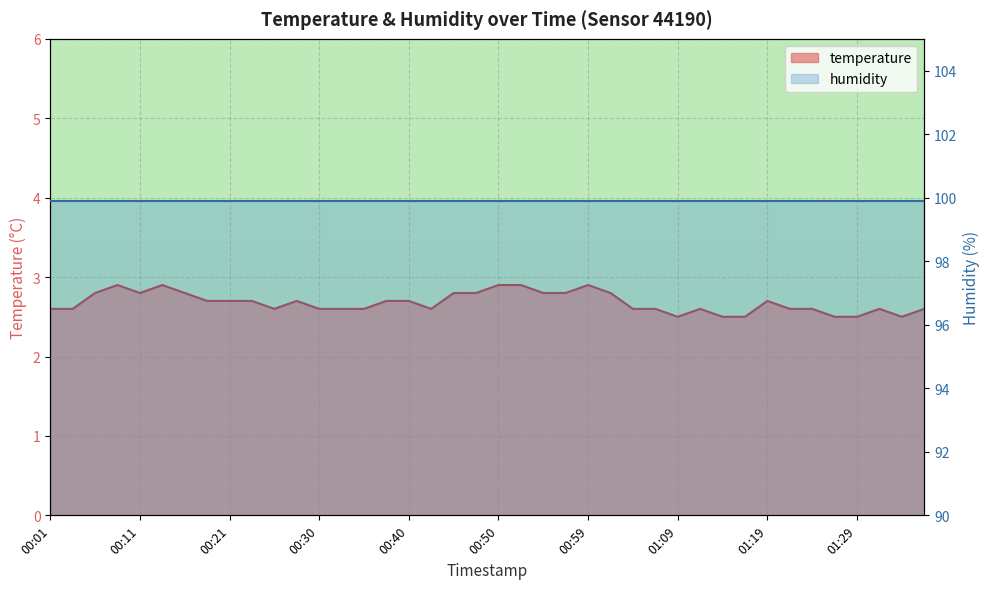

What is the approximate value at 01:29?

2.5